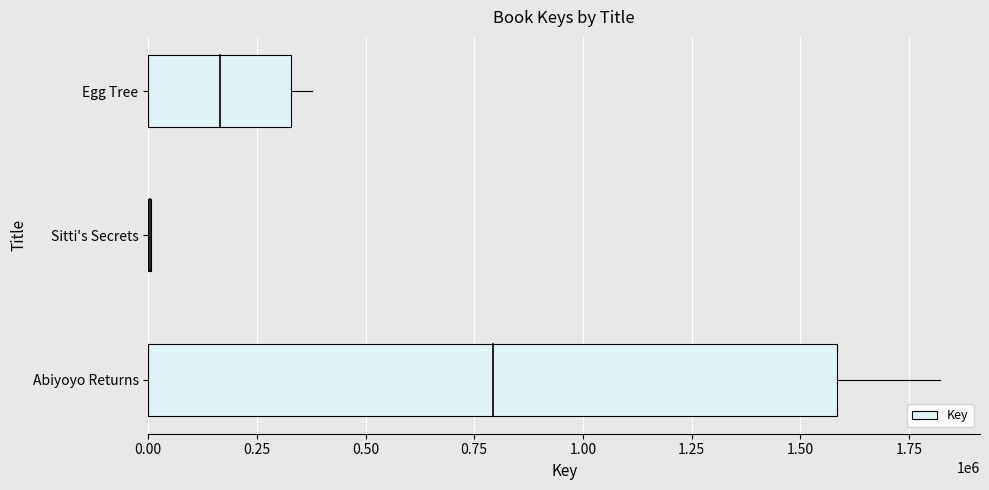

Reading top to bottom, extract all data points from this chart.

328331	6416	1584958